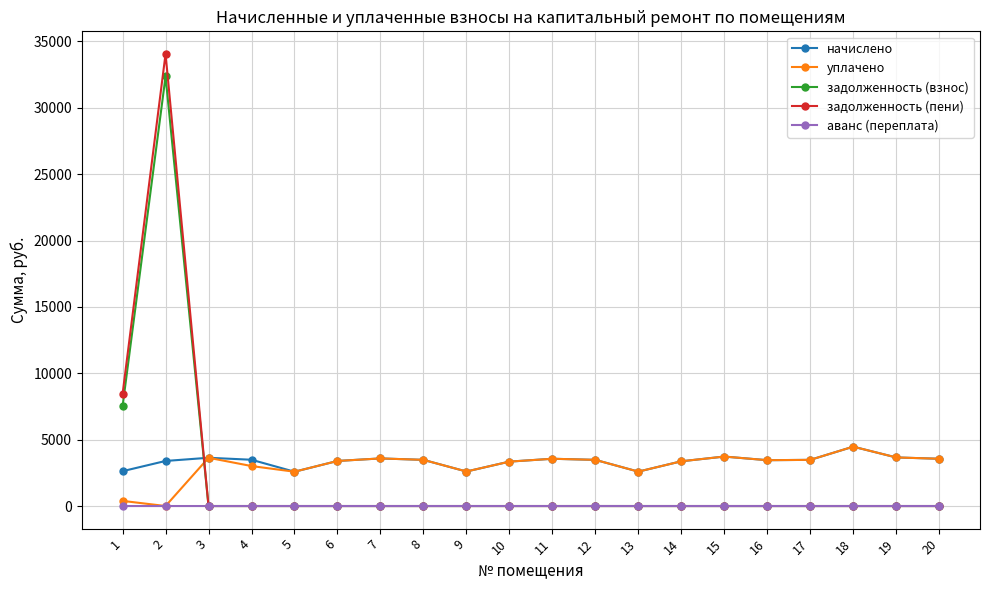

What is the total value across all series at 19?

7319.5